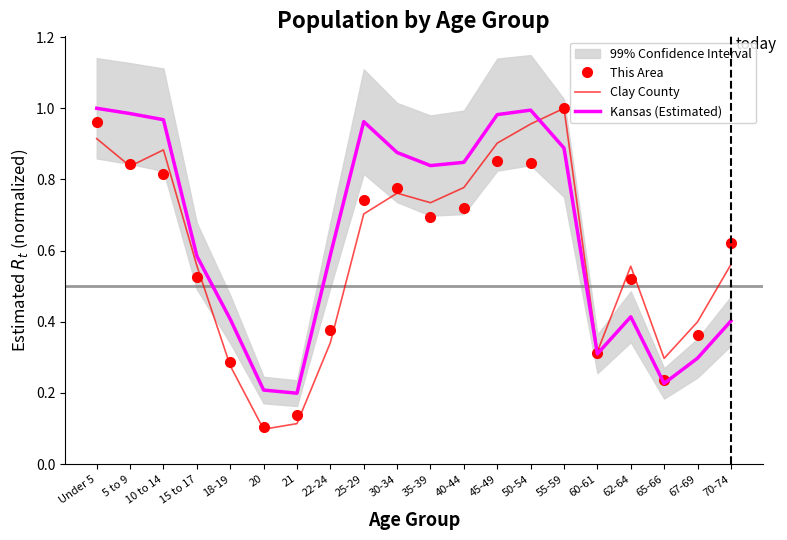

True or false: This Area and Kansas (Estimated) cross at least once.

True